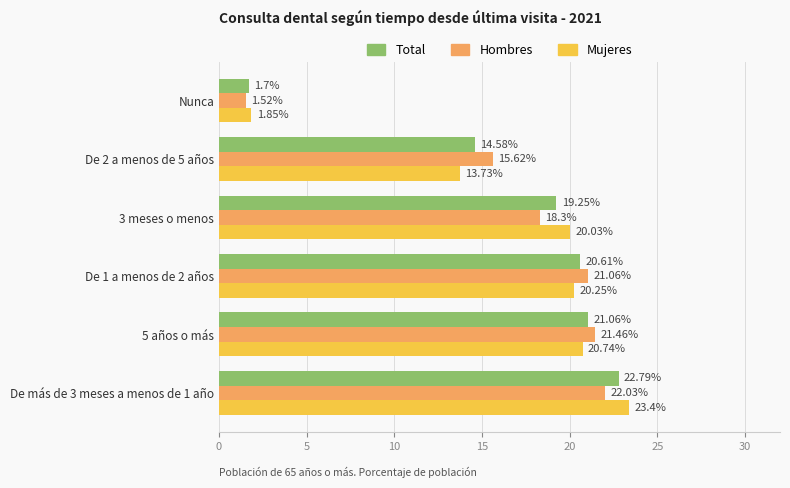

What is the total value across all series at De 2 a menos de 5 años?

43.9